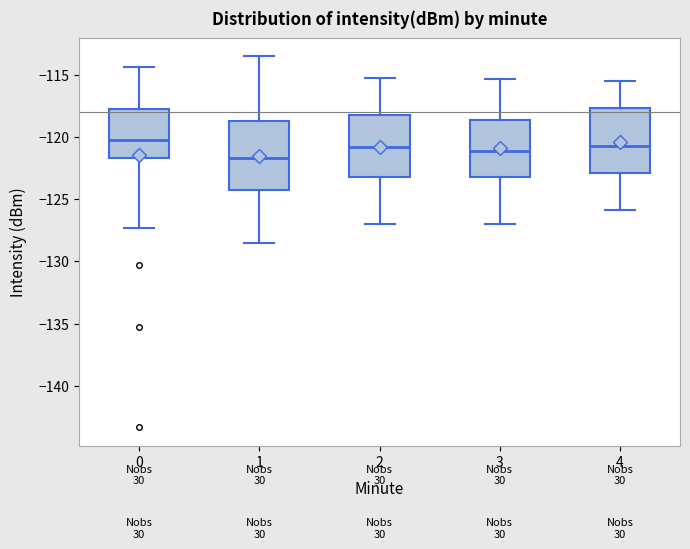

Reading left to right, transcribe this box plot: for each box, give where its median line is, the range the box spans, and where its two whiskers end, as read against the y-axis. The values are not printed on the chart, so give them approximately, as read against the axis.

0: median -120.0, box -121.5 to -117.5, whiskers -127.5 to -114.5
1: median -121.5, box -124.0 to -118.5, whiskers -128.5 to -113.5
2: median -121.0, box -123.0 to -118.0, whiskers -127.0 to -115.0
3: median -121.0, box -123.0 to -118.5, whiskers -127.0 to -115.5
4: median -120.5, box -123.0 to -117.5, whiskers -126.0 to -115.5